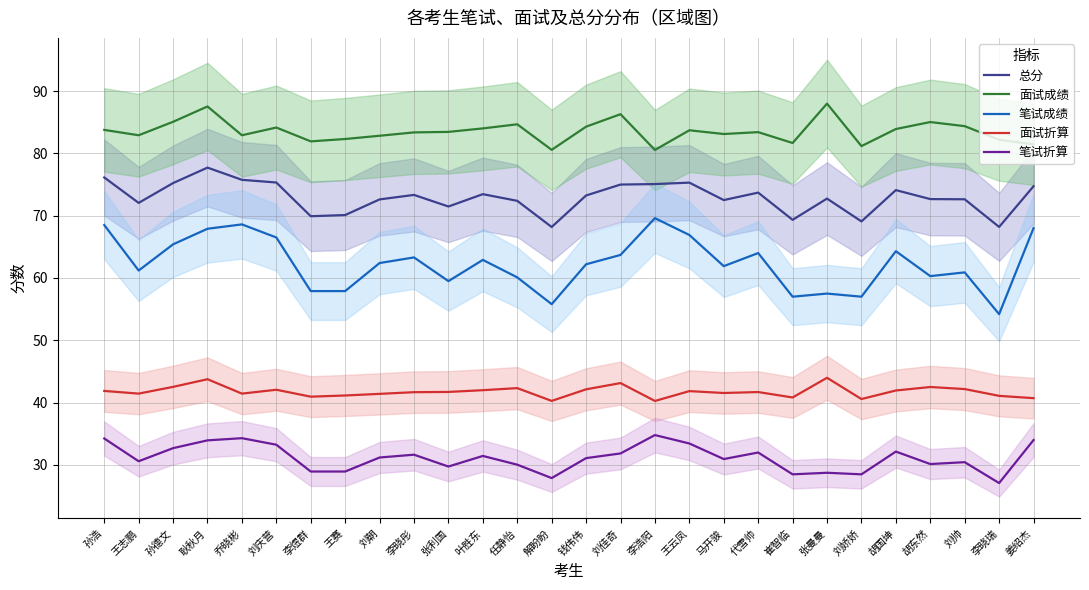

What is the minimum value for 面试成绩?

80.5